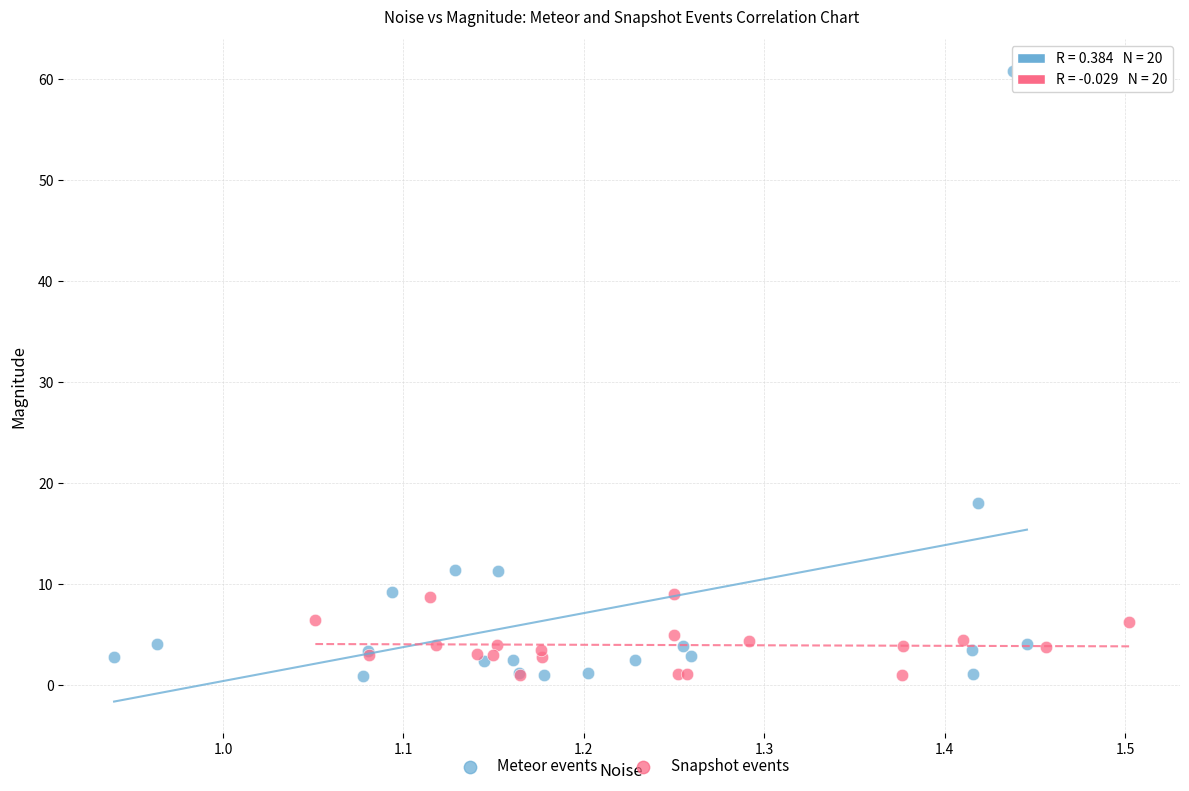

Which series has the widest spread of Y values?

Meteor events